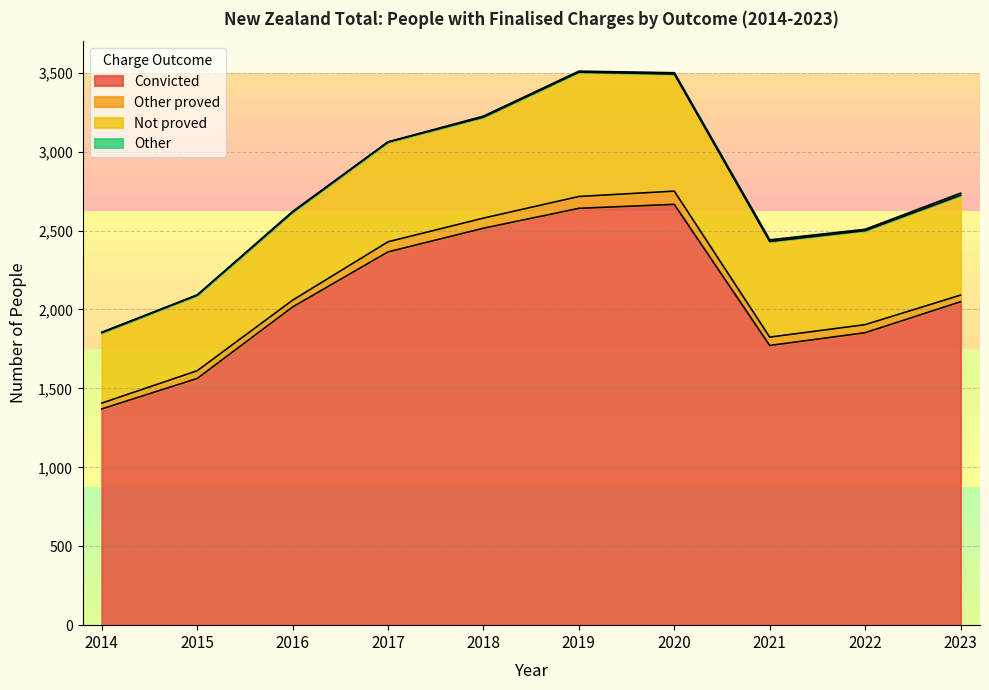

At which label is Other proved closest to 60?

2017